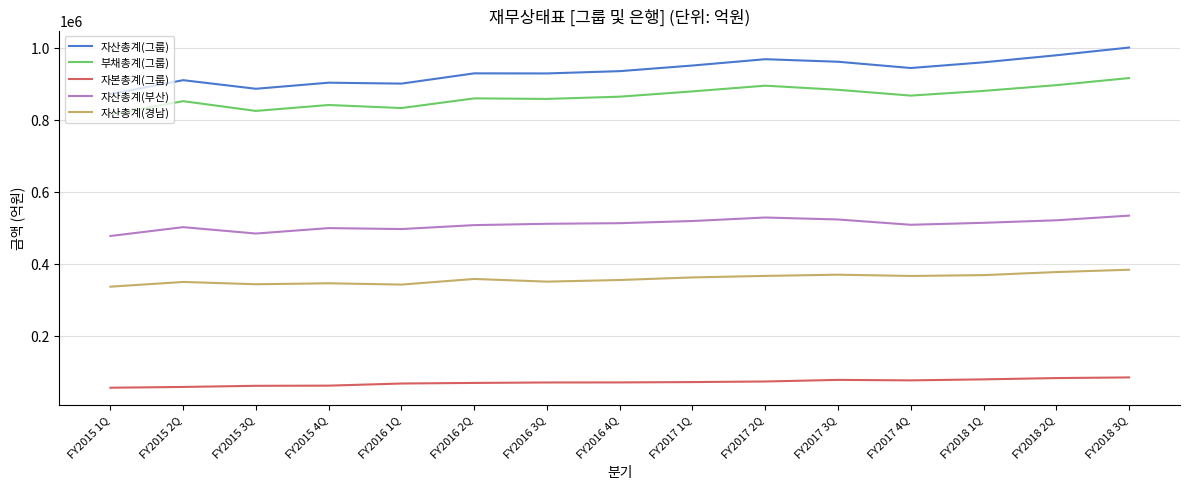

Is the value of 부채총계(그룹) at FY2018 1Q greater than the value of 자산총계(그룹) at FY2016 2Q?

No